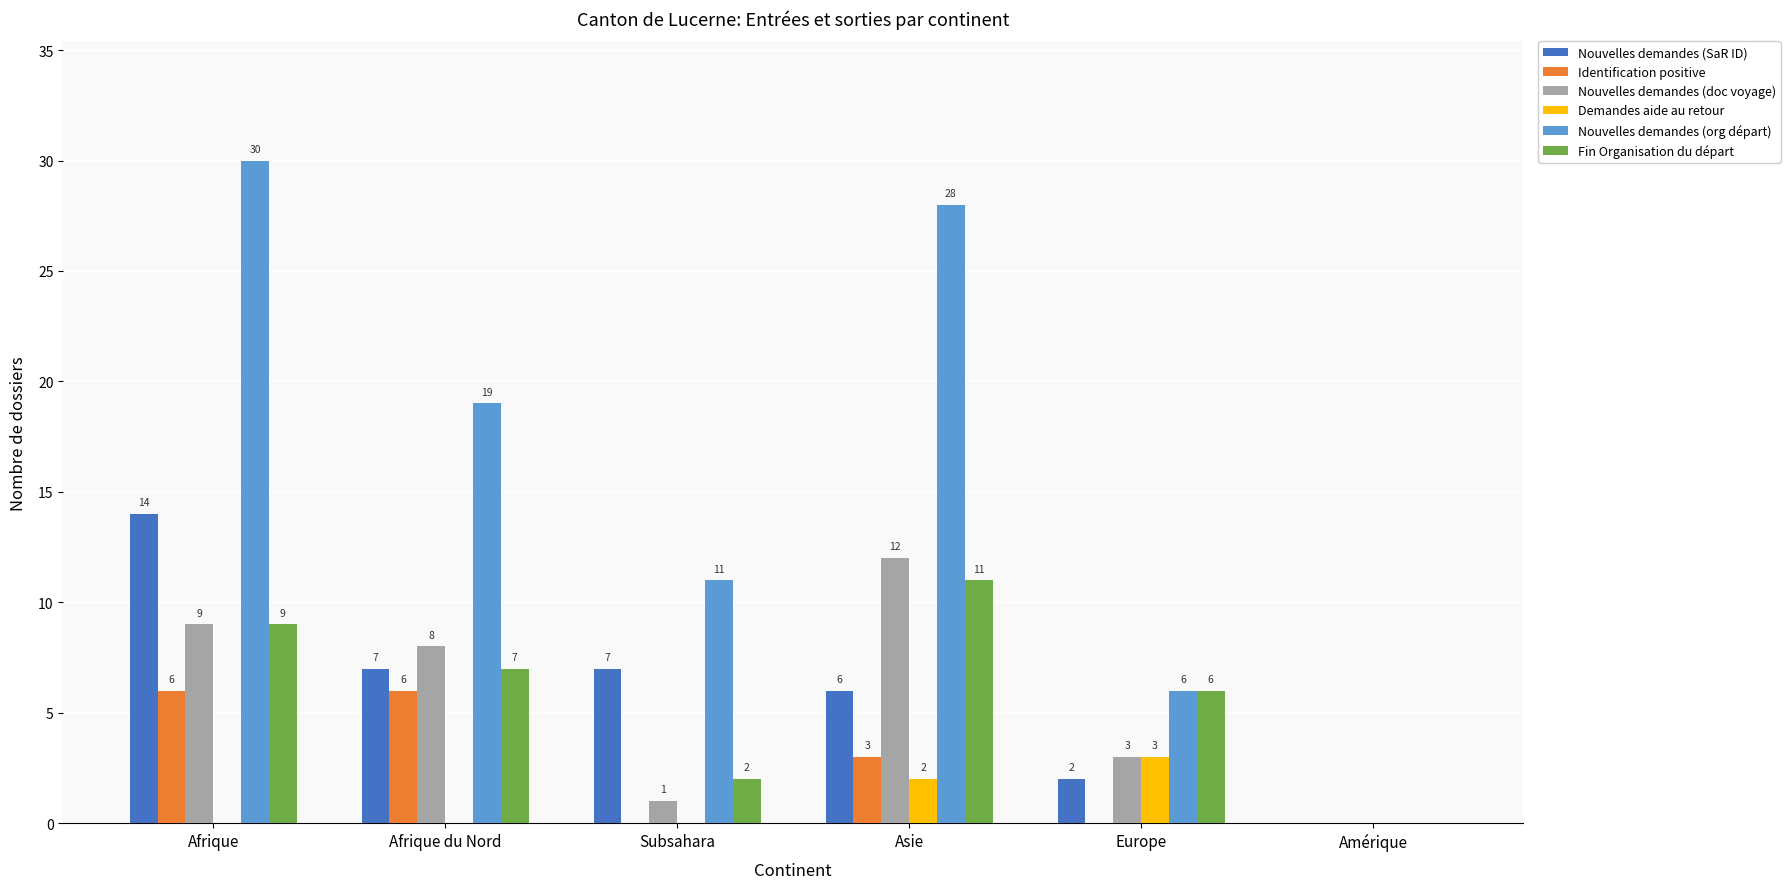

What is the total value across all series at Subsahara?

21